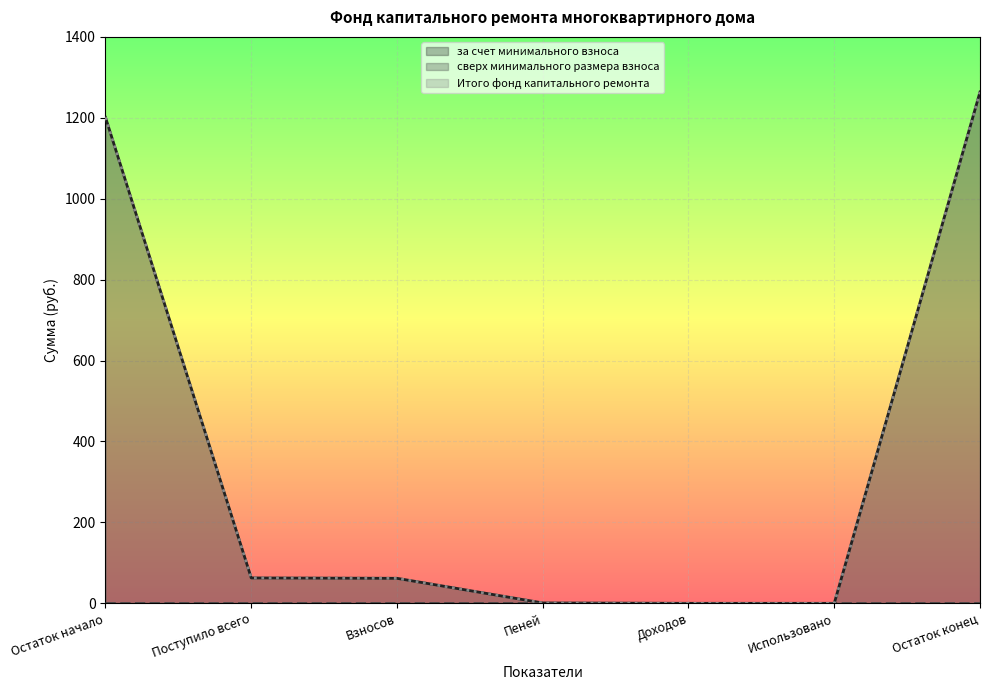

Which series has the widest spread of values?

за счет минимального взноса